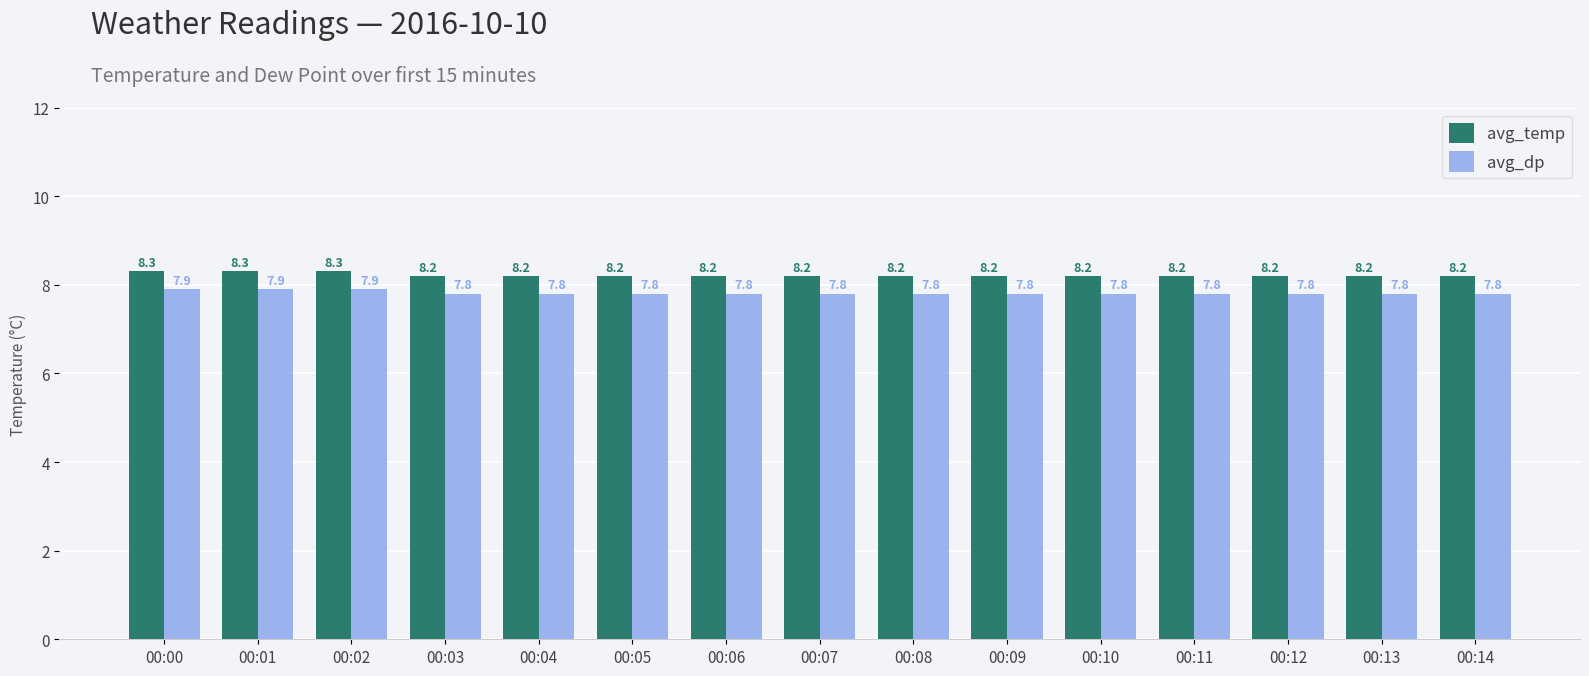

Count the avg_temp values in the range 8 to 9.

15